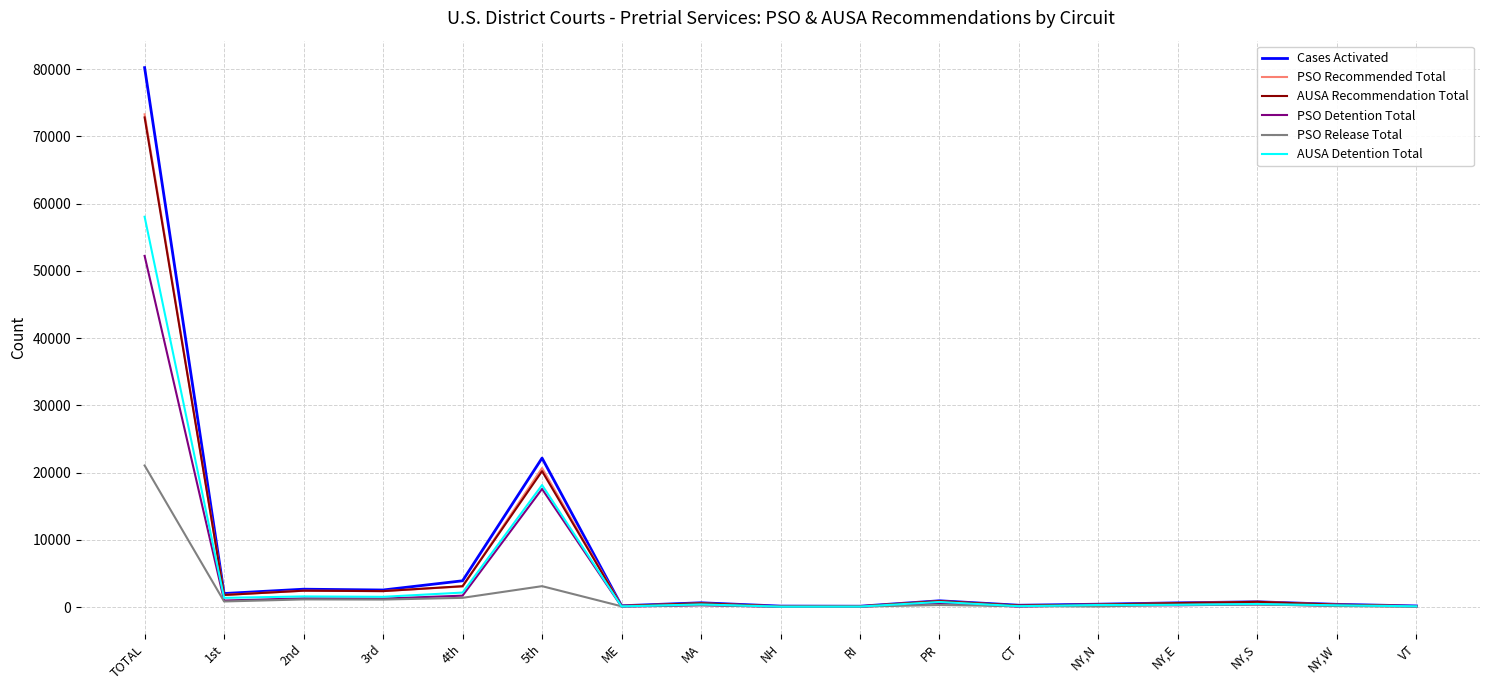

At which category is the sum across all series the highest?

TOTAL